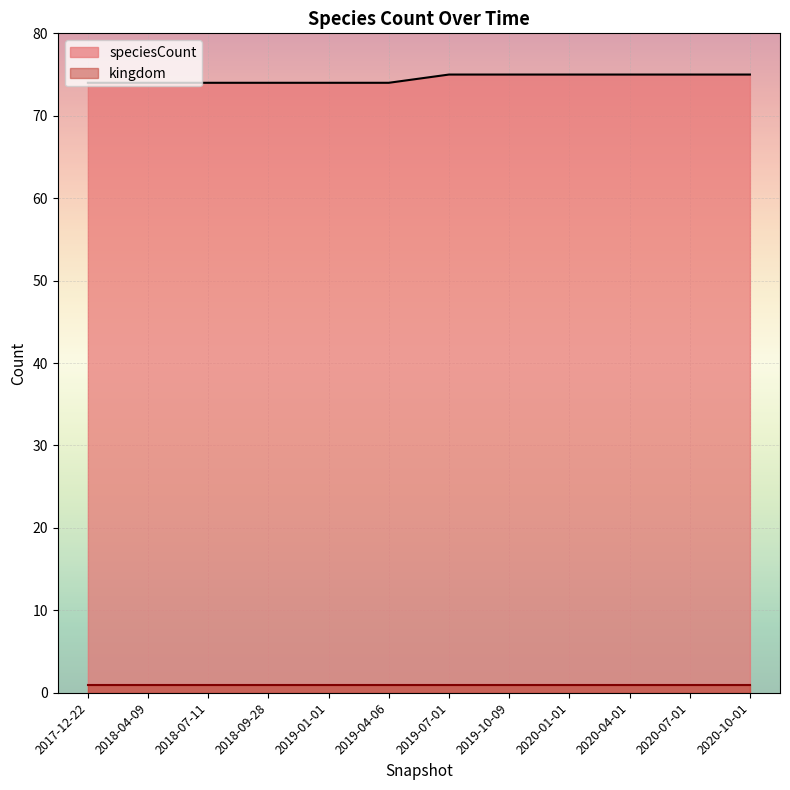

Read the value at 2017-12-22.

74